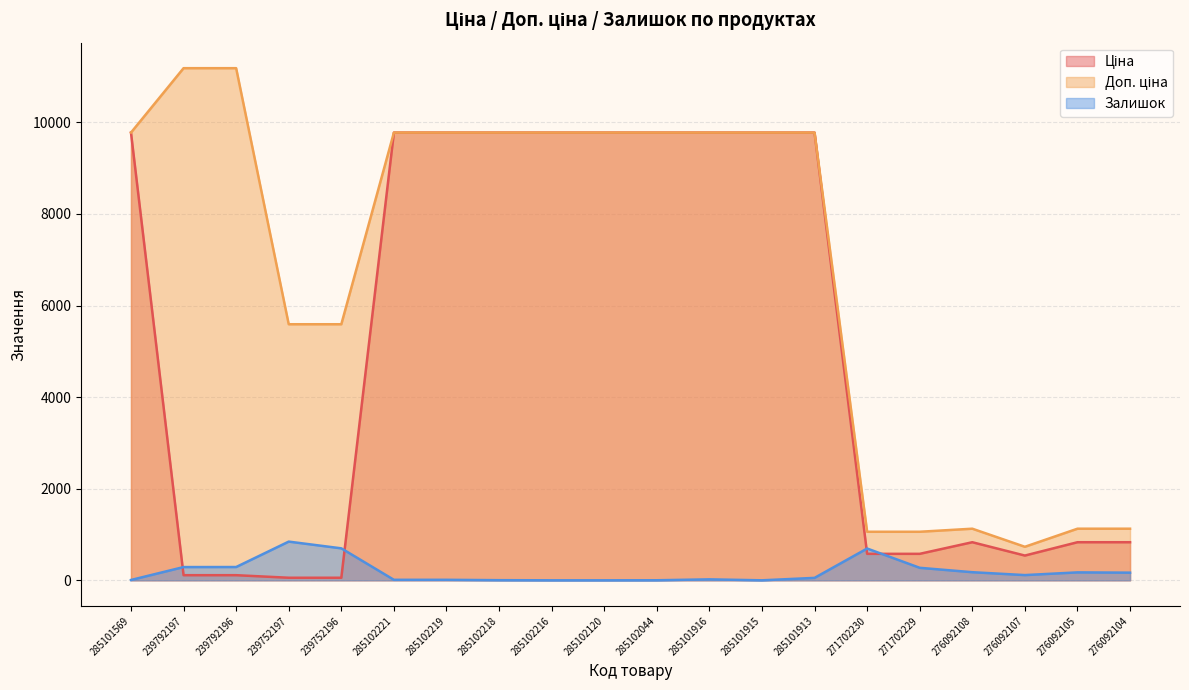

What is the label of the 19th point from the left?

276092105